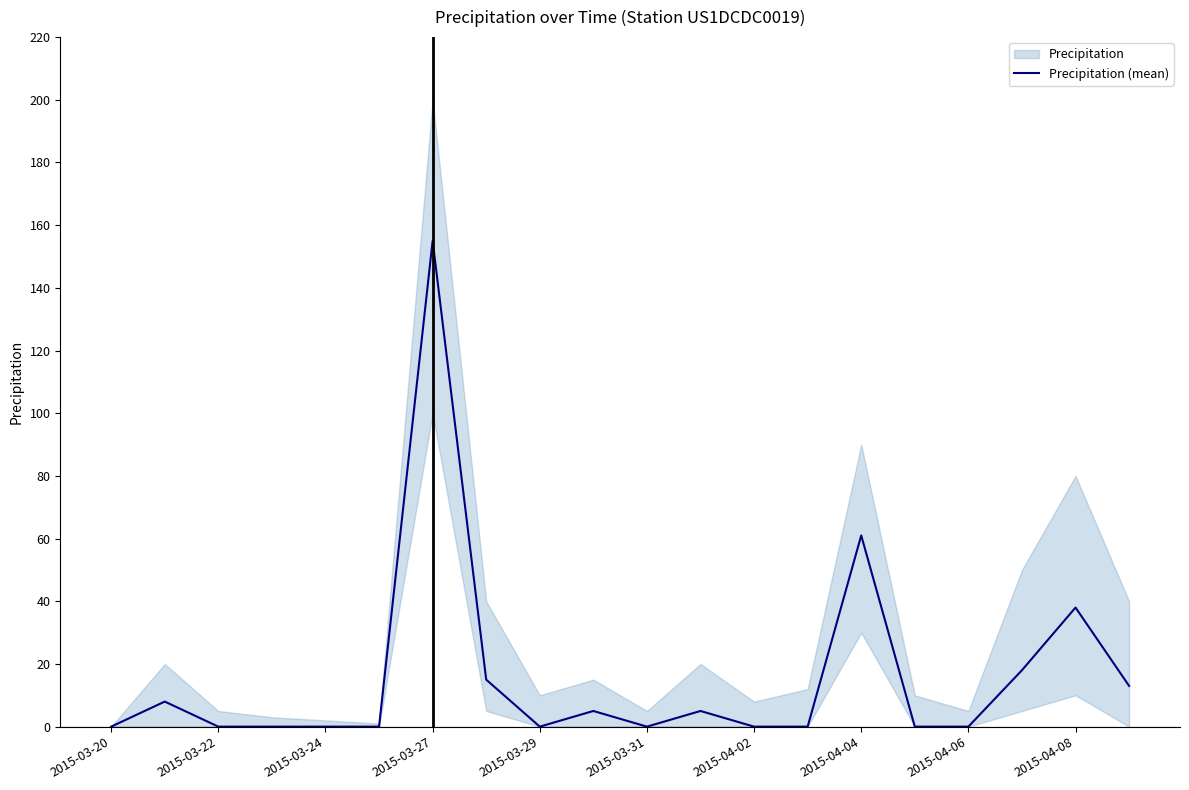

Which category has the highest value in the Precipitation (mean) series?

2015-03-27